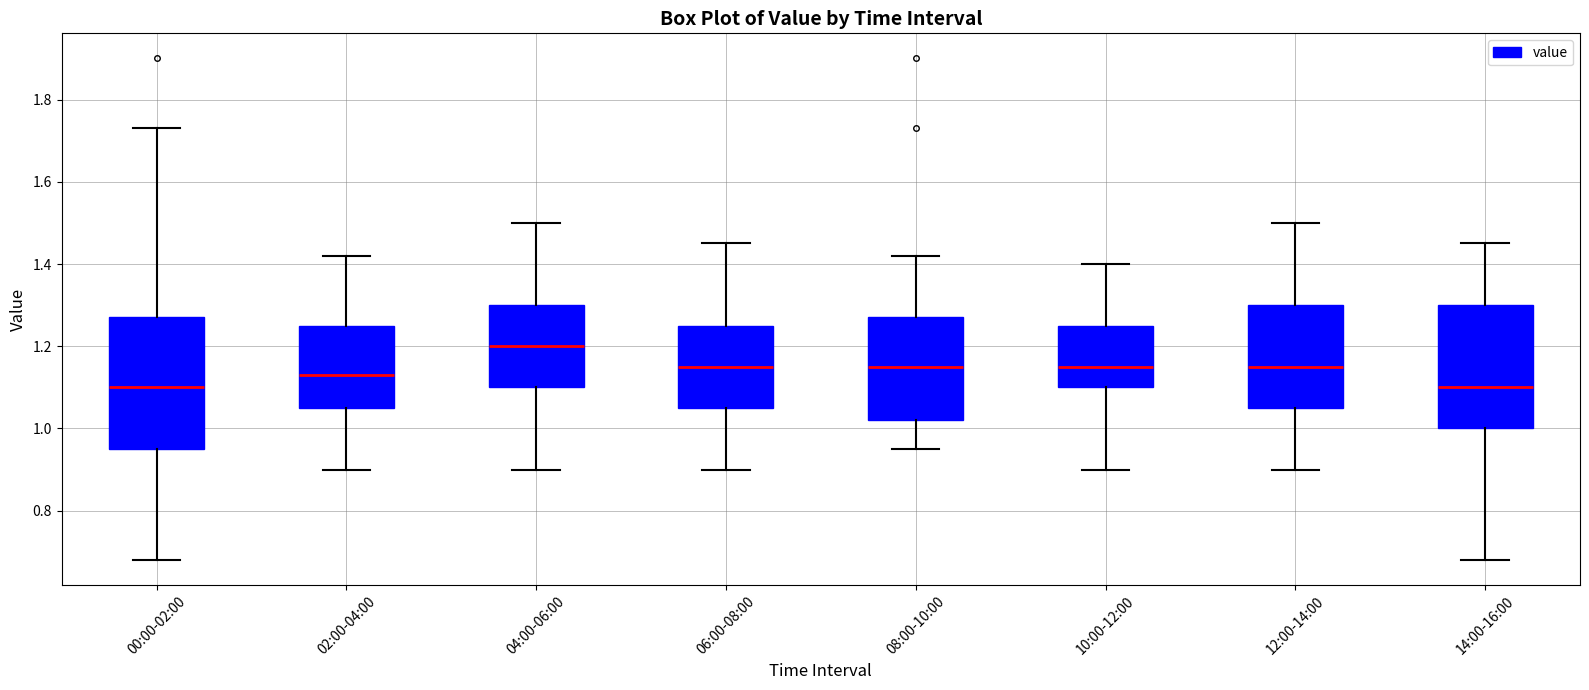

Which box has the highest median line?

04:00-06:00